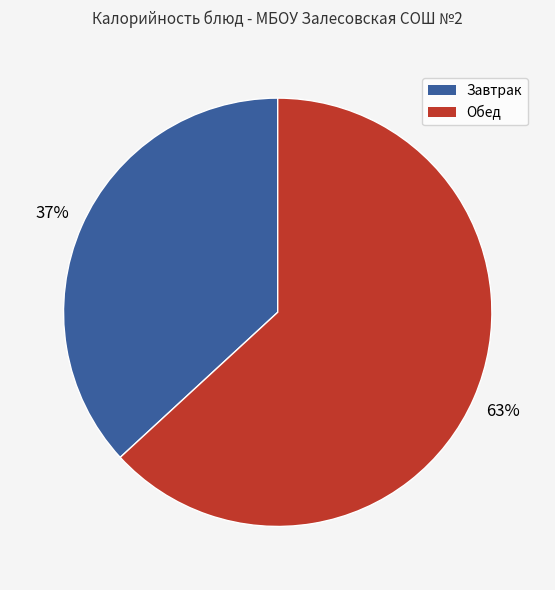

To the nearest percent, what is the average slice percentage?

50%